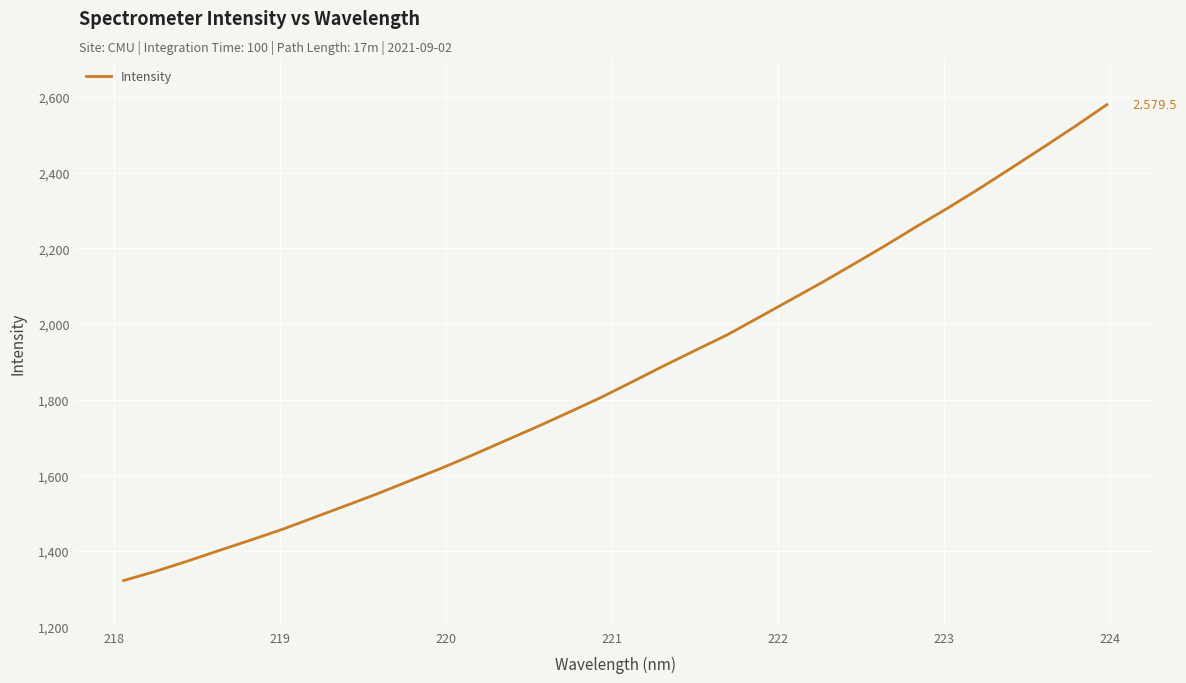

What is the smallest value displayed?

1322.2